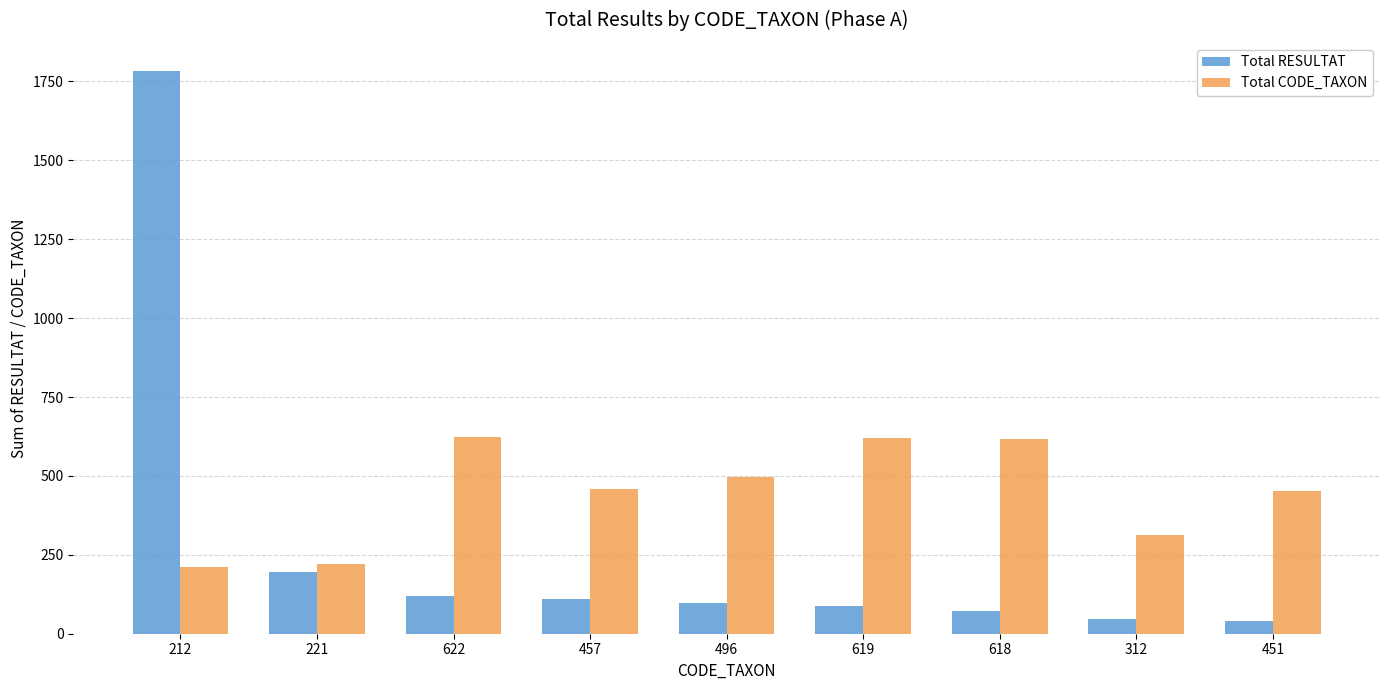

What is the label of the 3rd bar from the right?

618